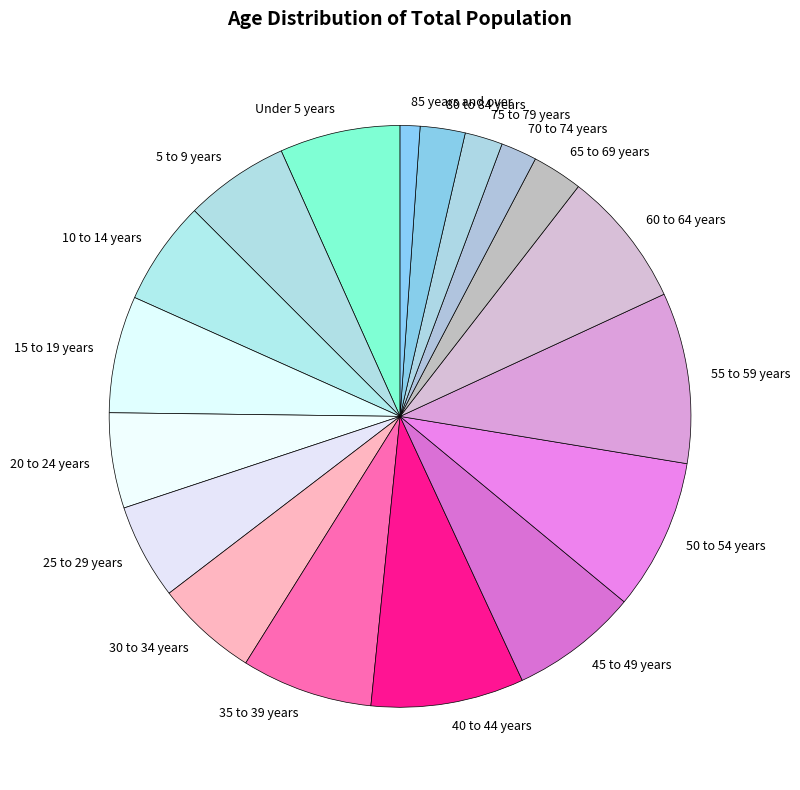

Approximately how many times larger is the value at 20 to 24 years compared to 35 to 39 years?

0.7